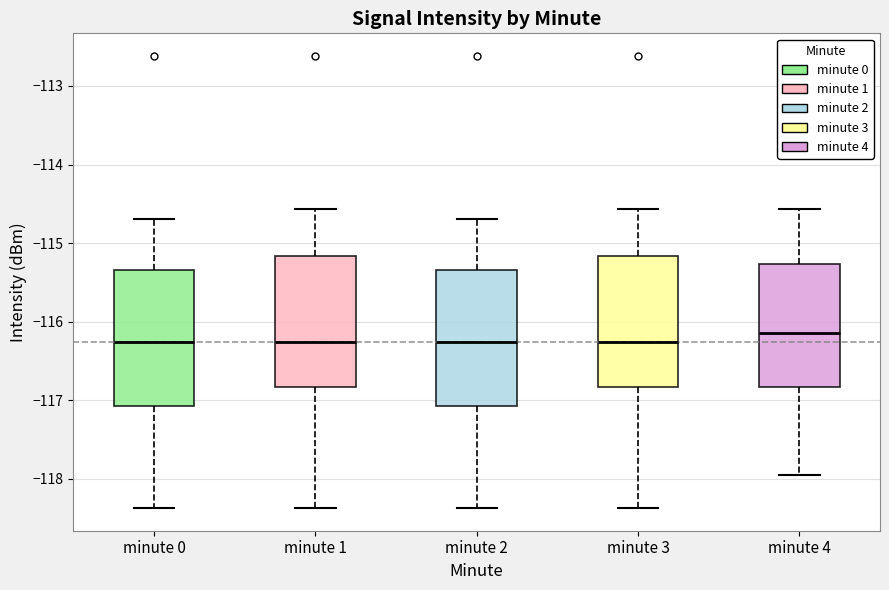

Reading left to right, read every box against the y-axis: the position of its median line, the range the box covers, and the ends of its whiskers. The values are not printed on the chart, so give them approximately, as read against the axis.

minute 0: median -116.3, box -117.1 to -115.3, whiskers -118.4 to -114.7
minute 1: median -116.3, box -116.8 to -115.2, whiskers -118.4 to -114.6
minute 2: median -116.3, box -117.1 to -115.3, whiskers -118.4 to -114.7
minute 3: median -116.3, box -116.8 to -115.2, whiskers -118.4 to -114.6
minute 4: median -116.1, box -116.8 to -115.3, whiskers -117.9 to -114.6